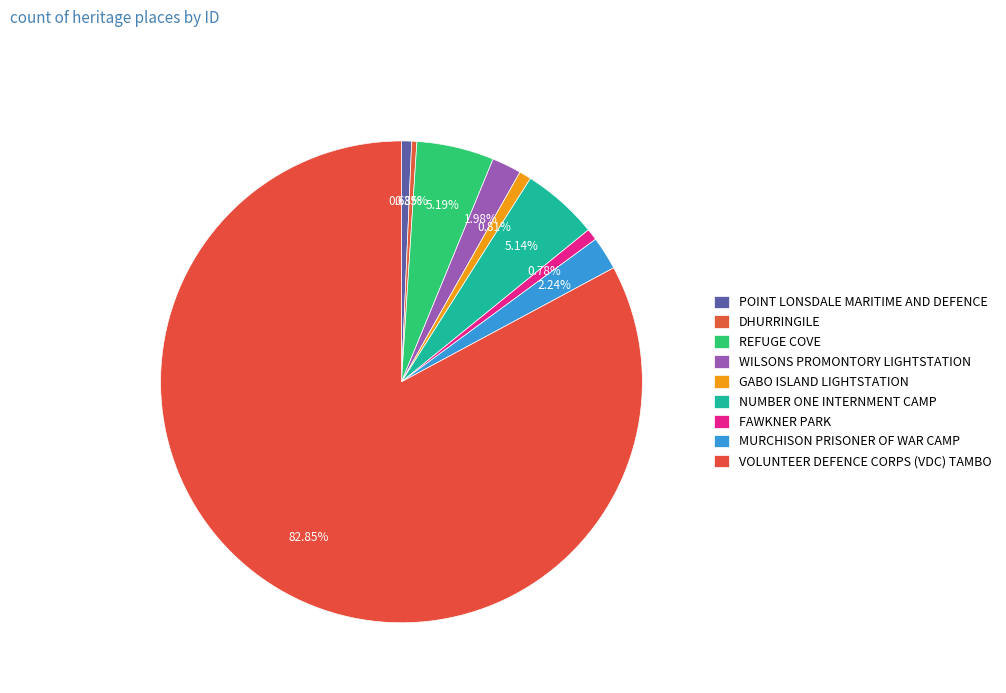

To the nearest percent, what percentage of the pie is MURCHISON PRISONER OF WAR CAMP?

2%